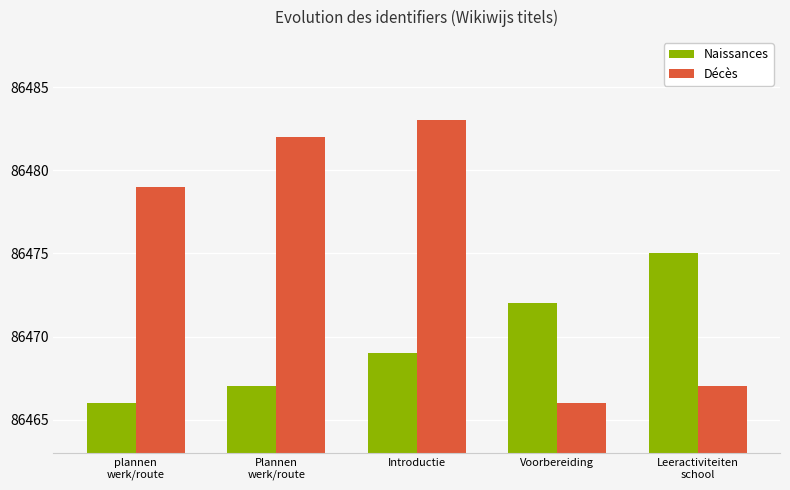

Between Plannen
werk/route and Voorbereiding, which series saw the biggest shift?

Décès